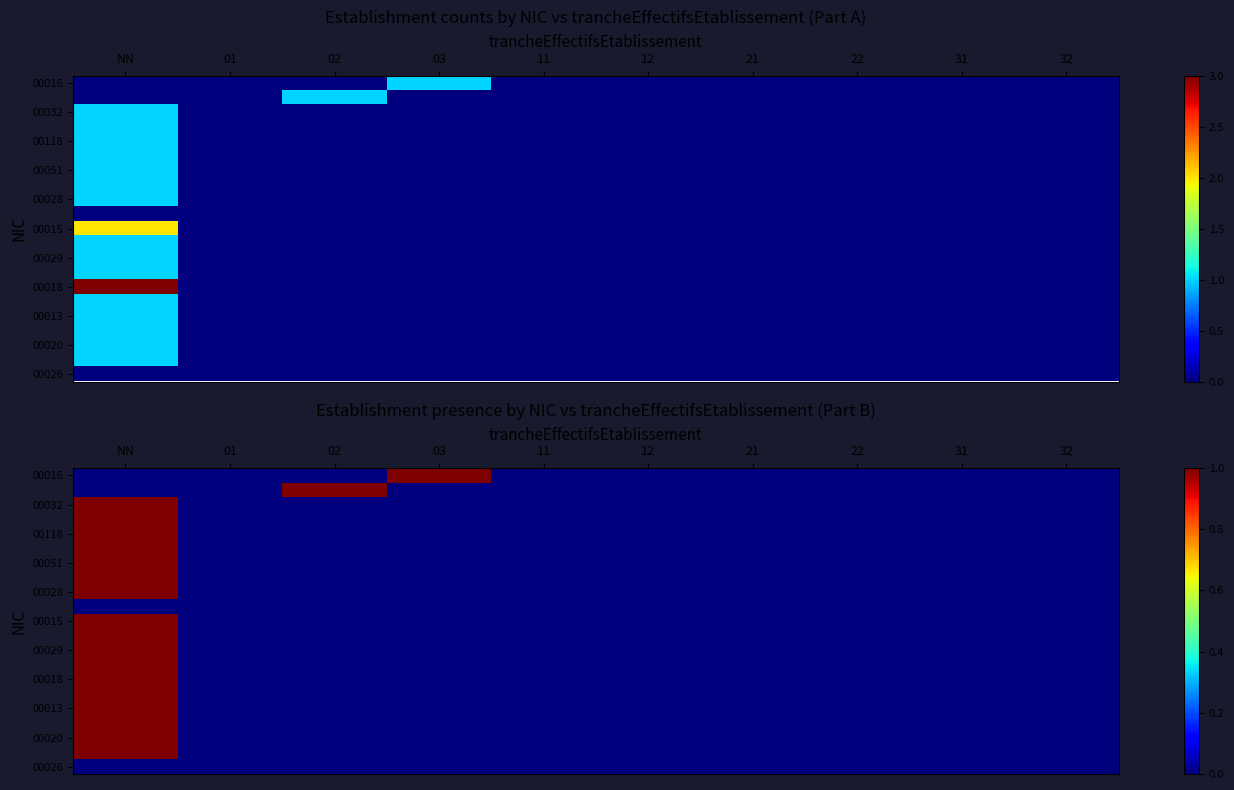

The 00016 series shows 0 at 21. True or false?

True